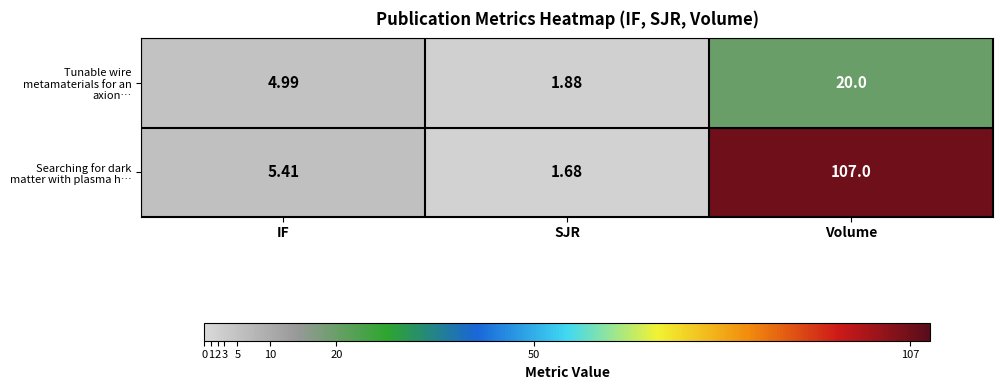

Is the value of Tunable wire metamaterials for an axion… at IF greater than the value of Searching for dark matter with plasma h… at Volume?

No